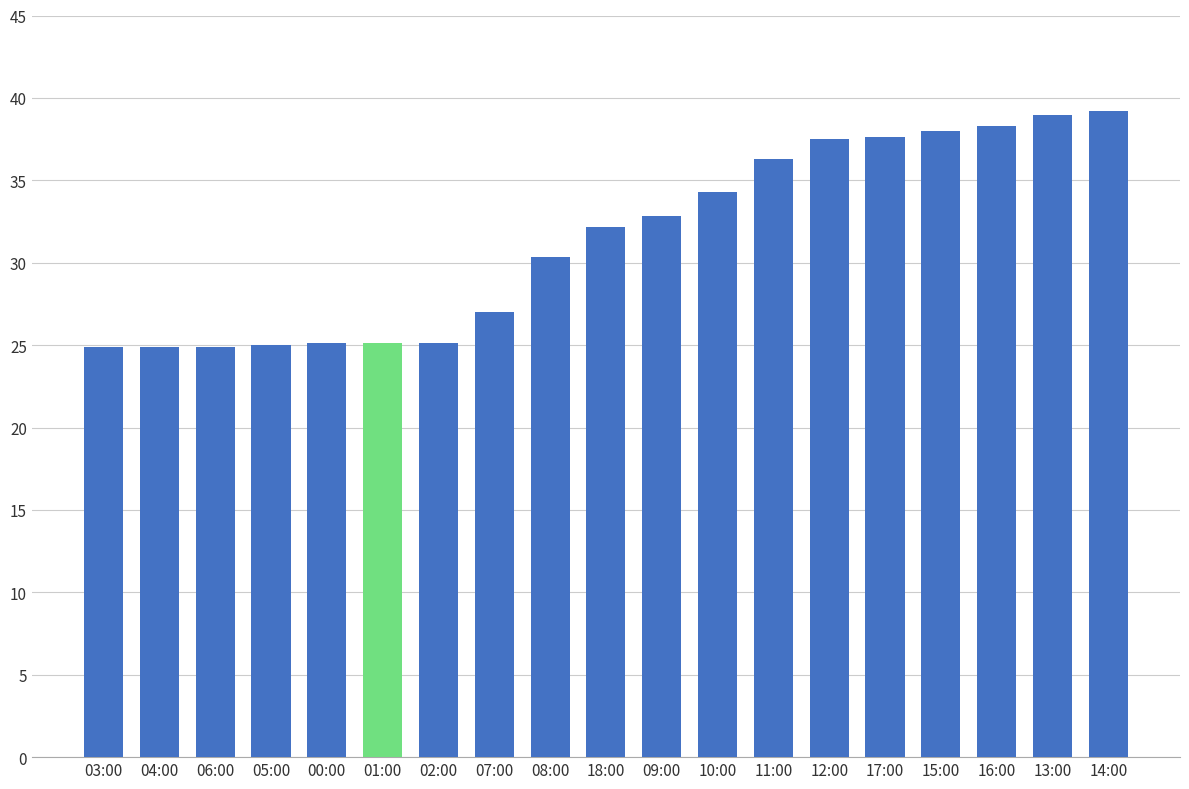

Where does the data first go above 32?

18:00